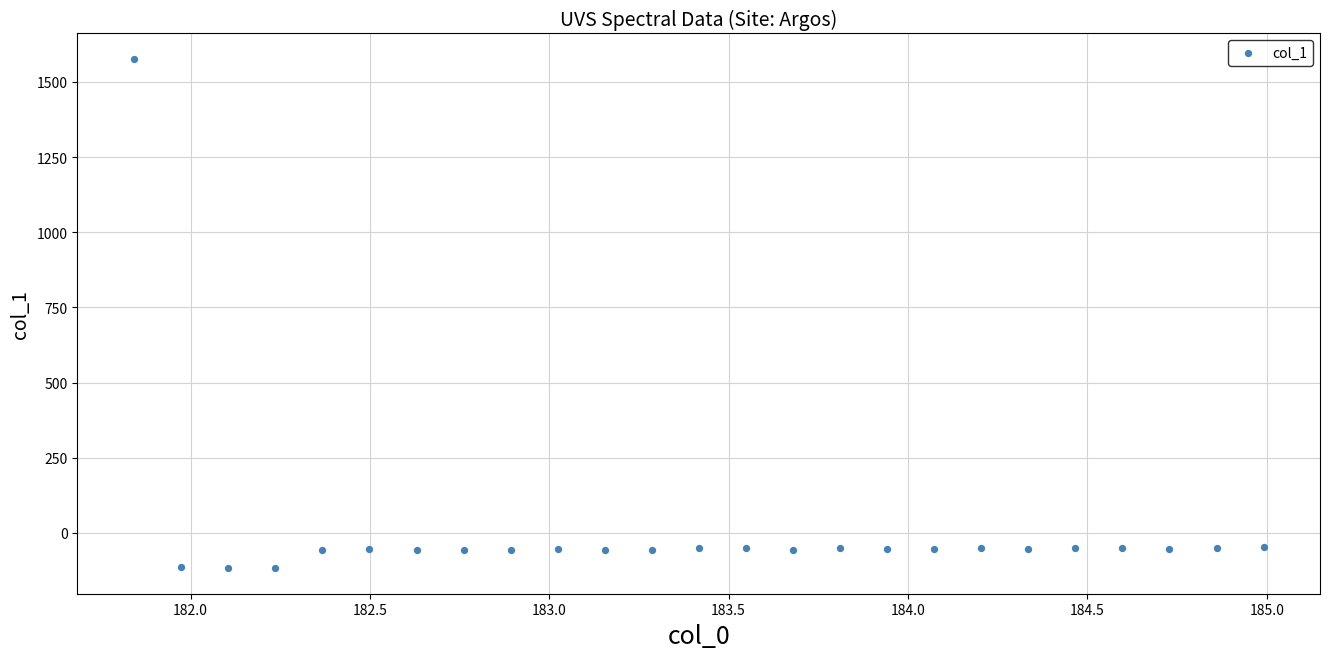

What is the range of X values (max minus min)?

3.1